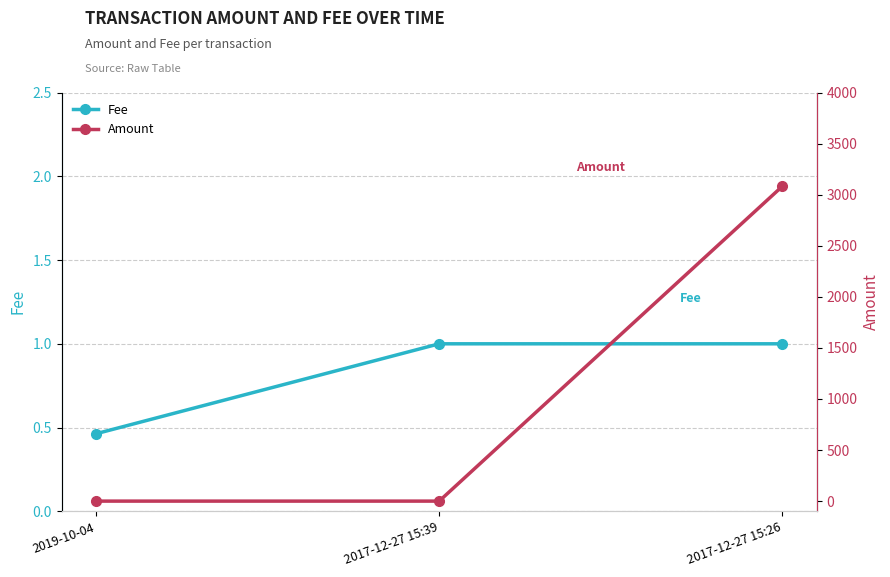

Which category has the lowest value in the Amount series?

2017-12-27 15:39